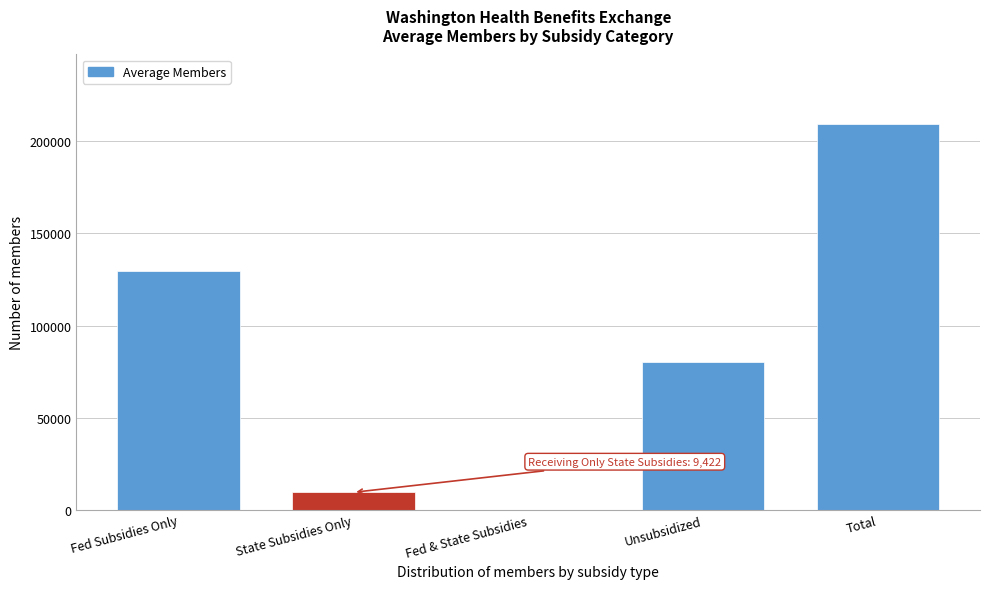

Reading left to right, what are all the values shown in this chart?

Fed Subsidies Only=129356.9	State Subsidies Only=9422.3	Fed & State Subsidies=0.0	Unsubsidized=80110.5	Total=209467.4